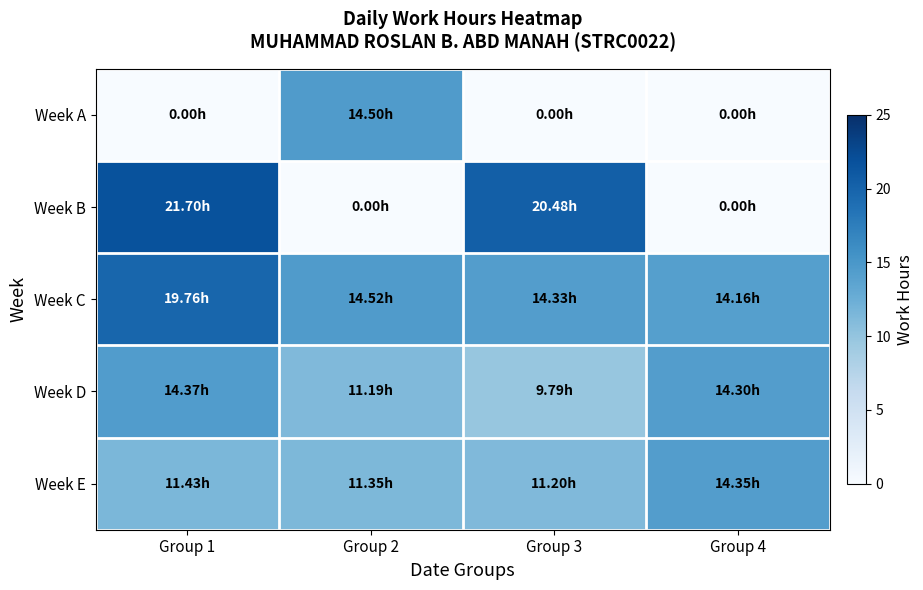

Which label corresponds to the smallest value in the chart?

Group 1